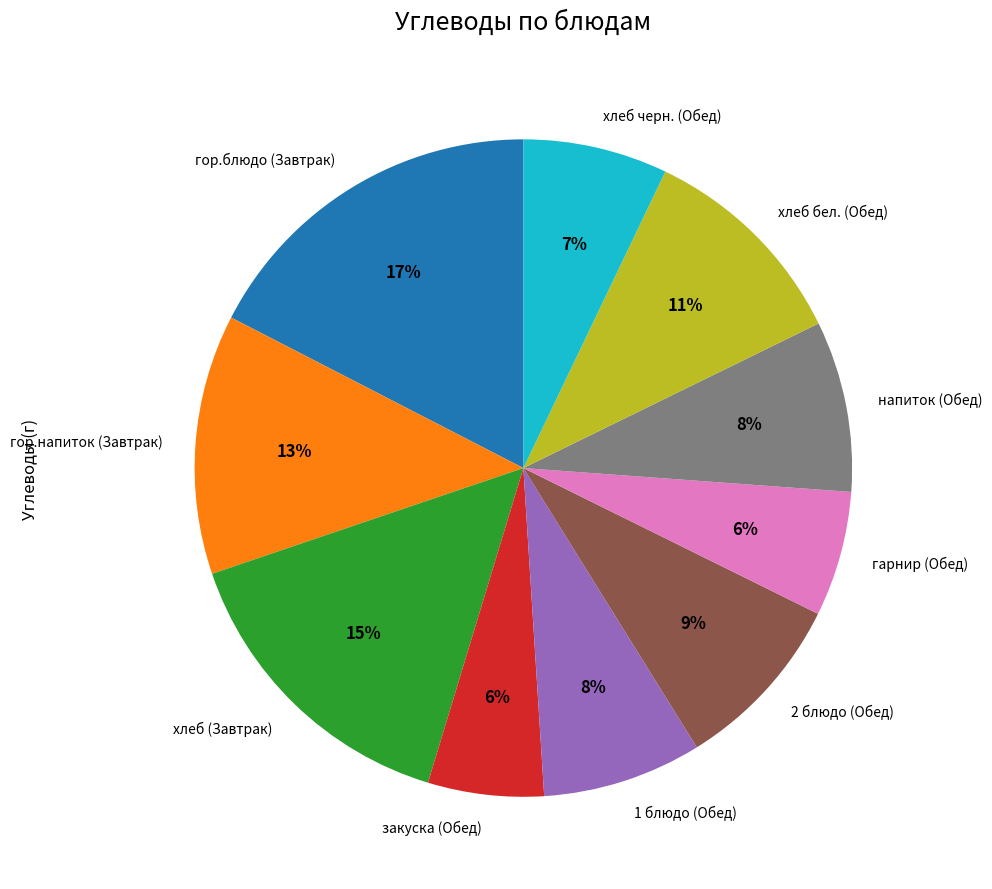

What percentage is the гор.блюдо (Завтрак) slice, to the nearest percent?

17%